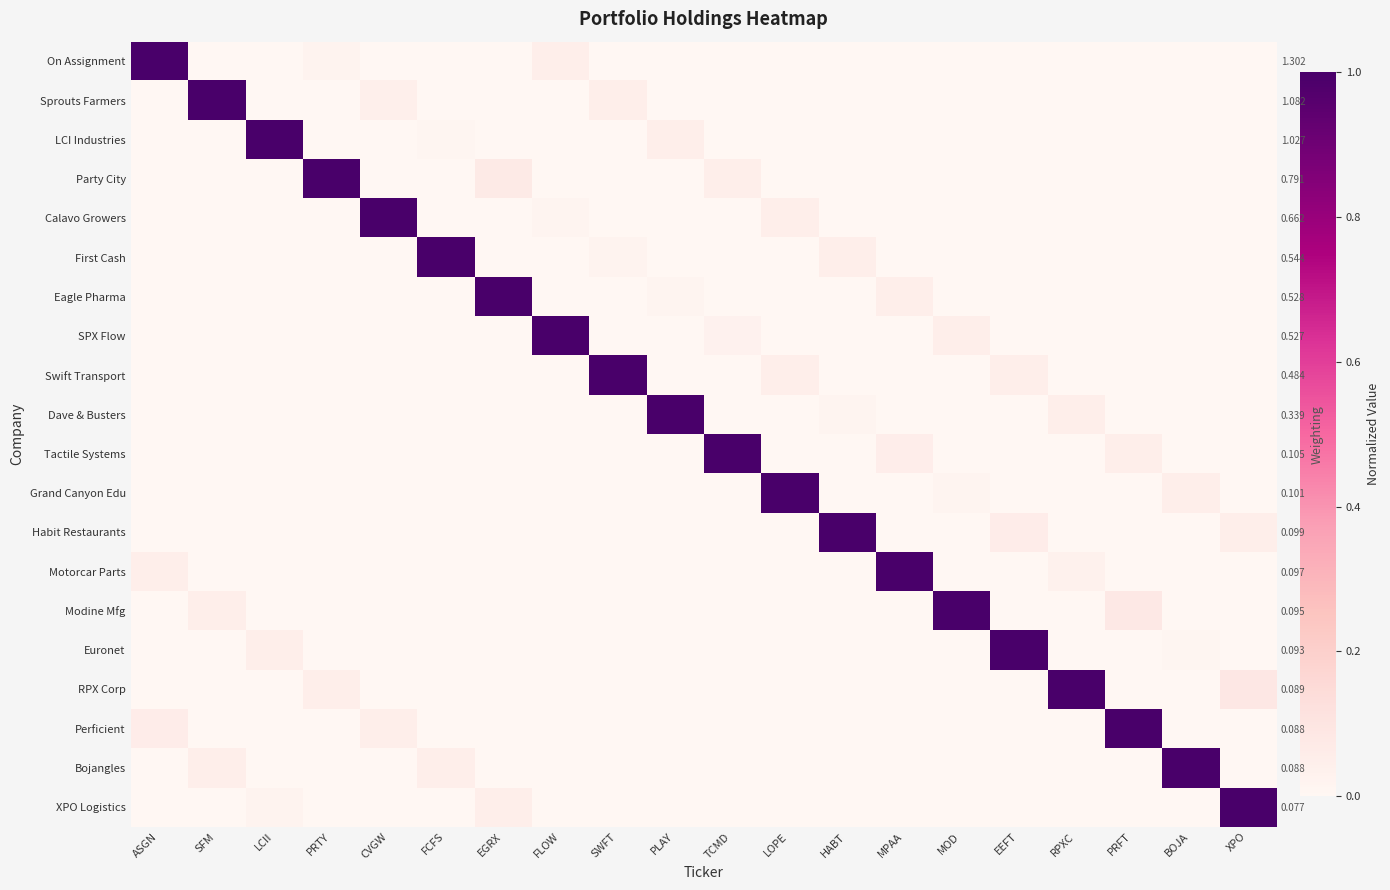

Is it true that Habit Restaurants equals 1.7 at HABT?

False